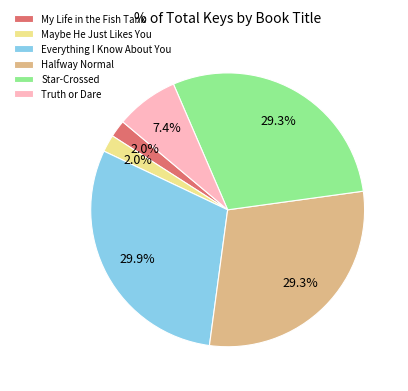

Between Truth or Dare and Halfway Normal, which is larger?

Halfway Normal